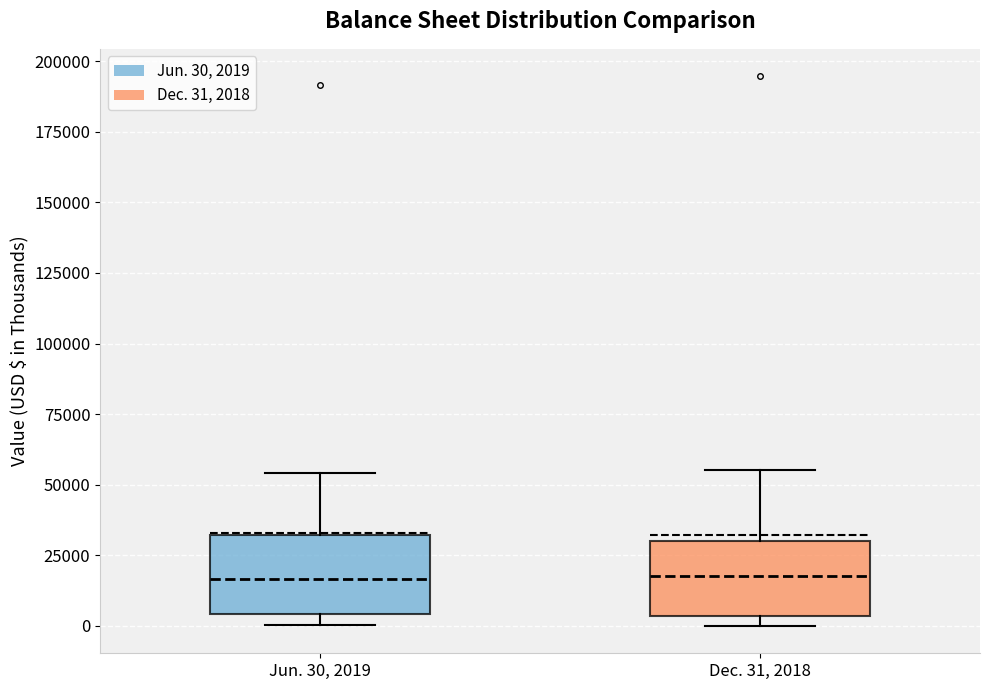

Reading left to right, transcribe this box plot: for each box, give where its median line is, the range the box spans, and where its two whiskers end, as read against the y-axis. The values are not printed on the chart, so give them approximately, as read against the axis.

Jun. 30, 2019: median 15000, box 5000 to 30000, whiskers 0 to 55000
Dec. 31, 2018: median 20000, box 5000 to 30000, whiskers 0 to 55000